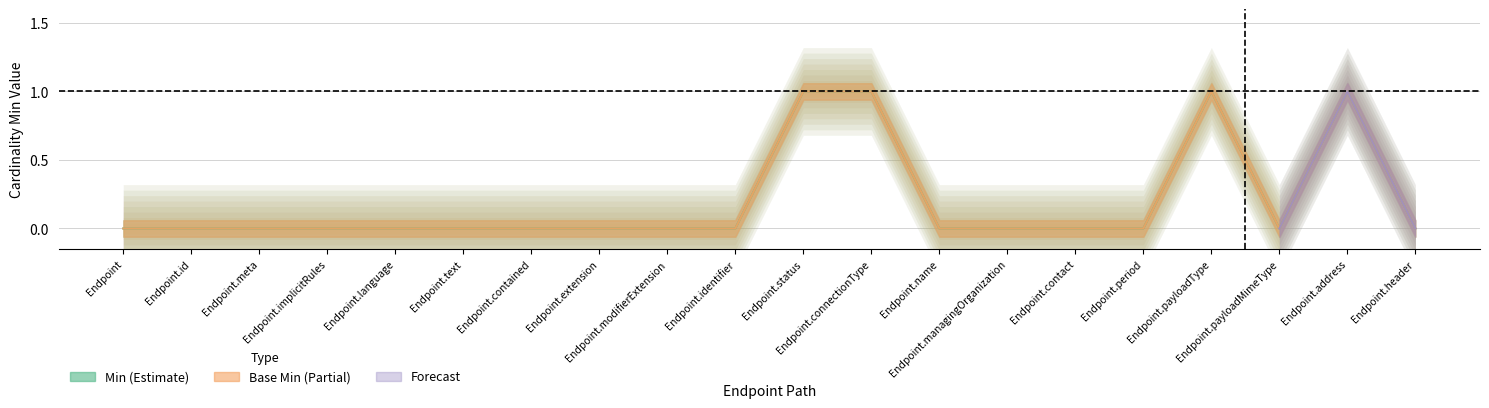

How many Base Min values are between 0 and 1?

20